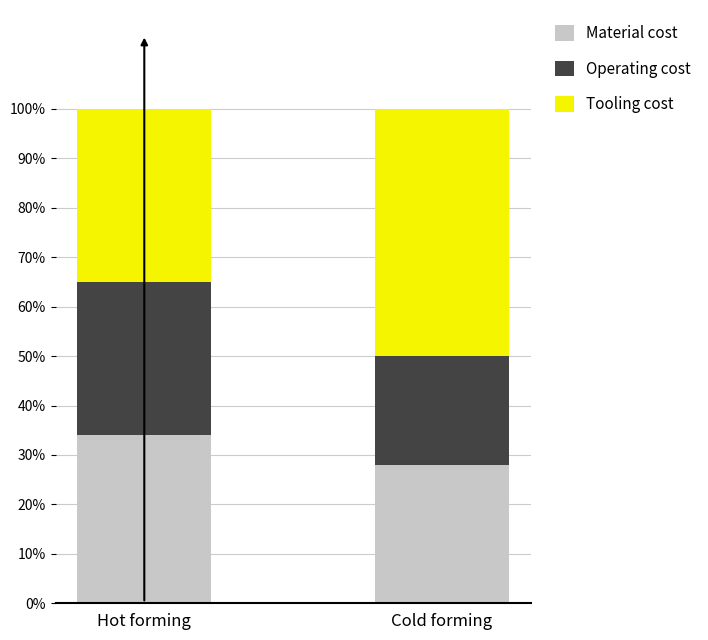

How many categories are shown in the chart?

2